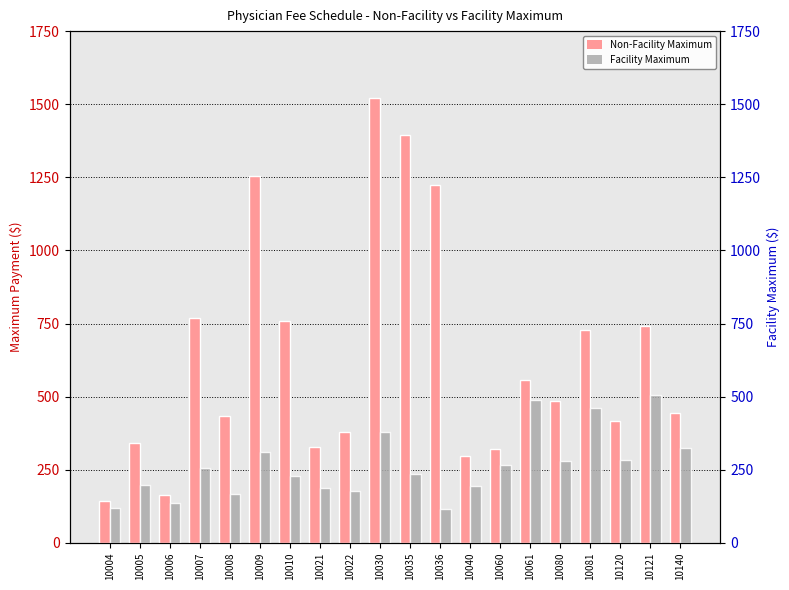

Where is Facility Maximum nearest to the value 310?

10009